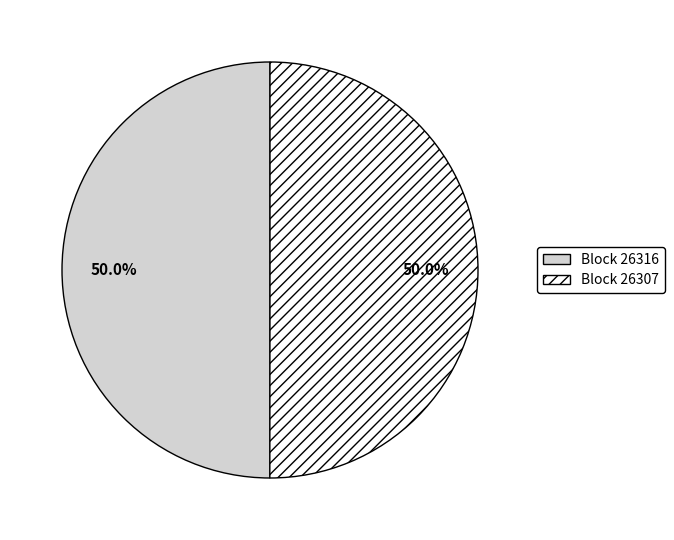

How many segments does this pie chart have?

2